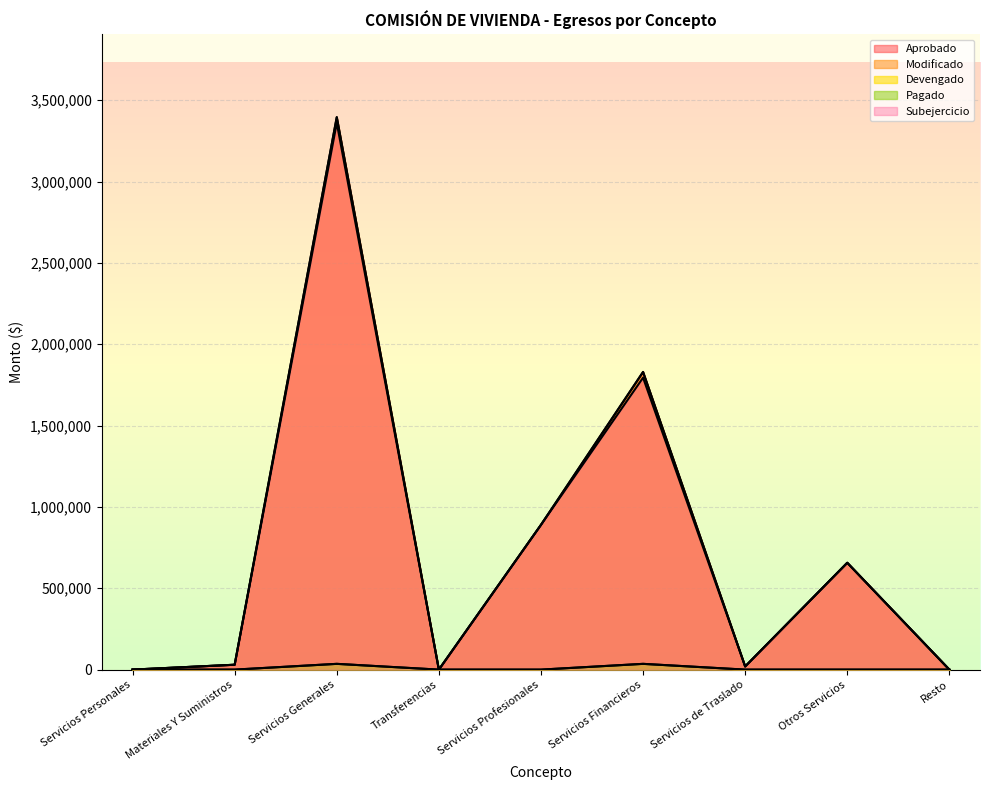

What are all the series names shown in the legend?

Aprobado, Modificado, Devengado, Pagado, Subejercicio